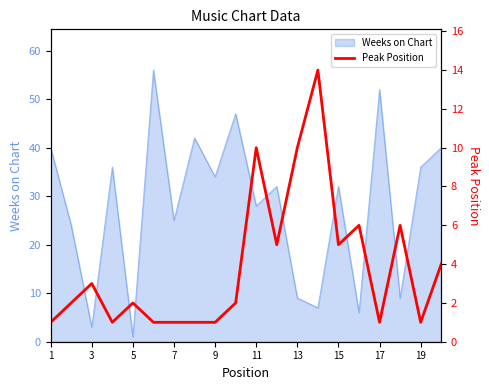

What is the highest value of the Weeks on Chart series?

56